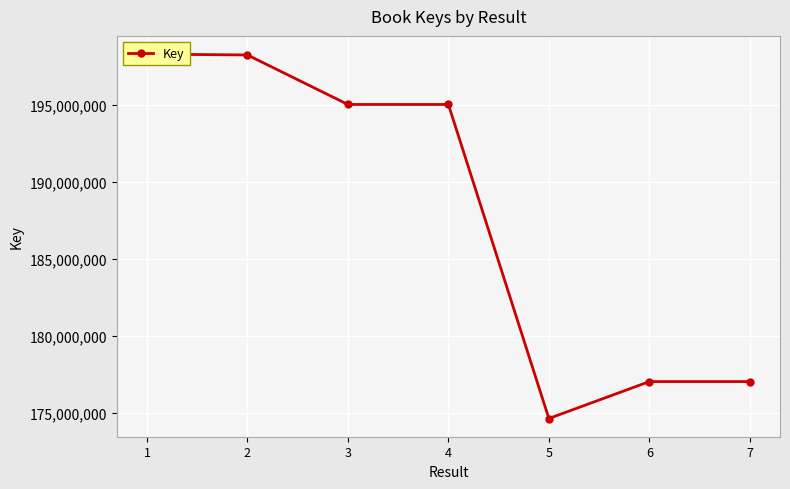

What is the difference between the maximum and minimum values?

23647941